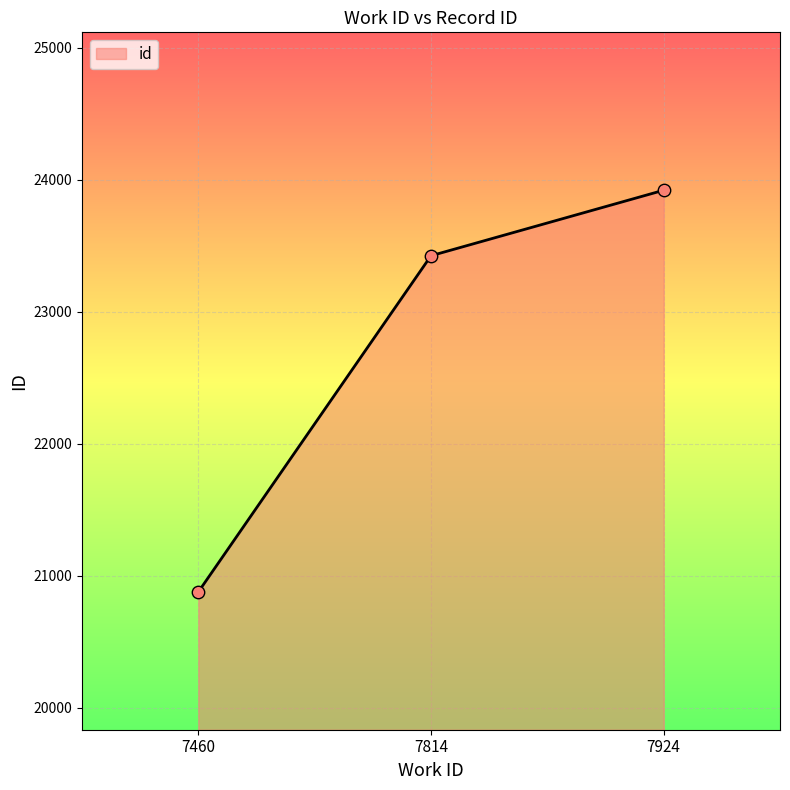

Which has a higher value, 7924 or 7814?

7924